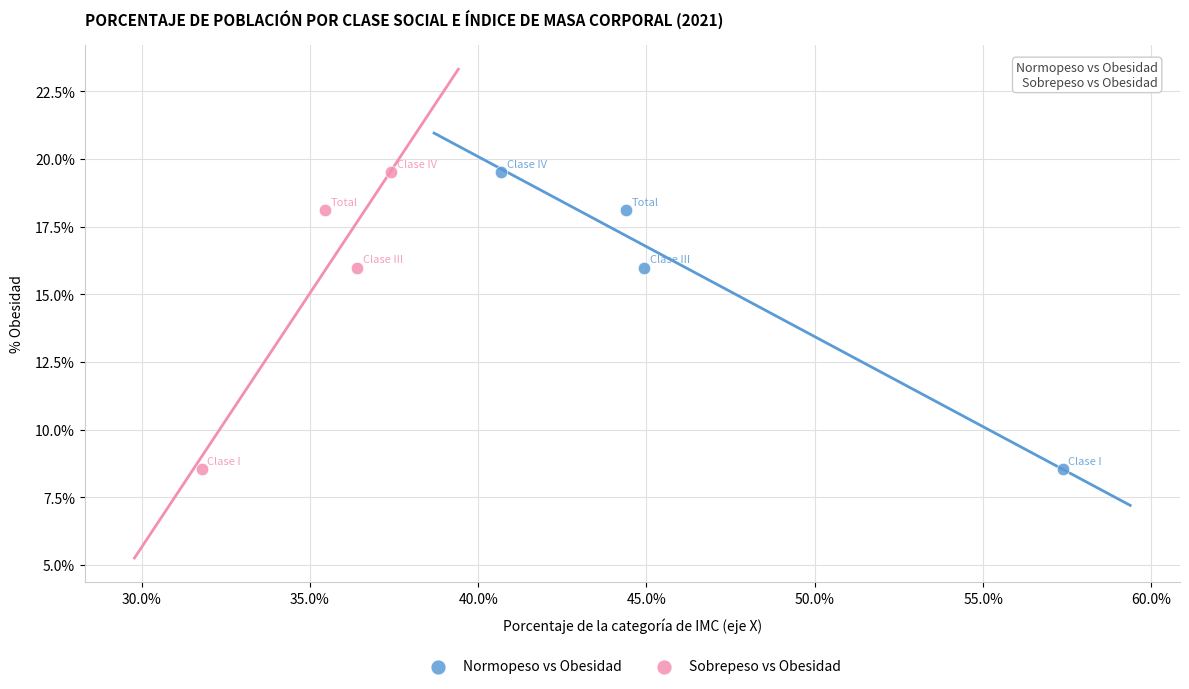

What are all the series names shown in the legend?

Normopeso vs Obesidad, Sobrepeso vs Obesidad